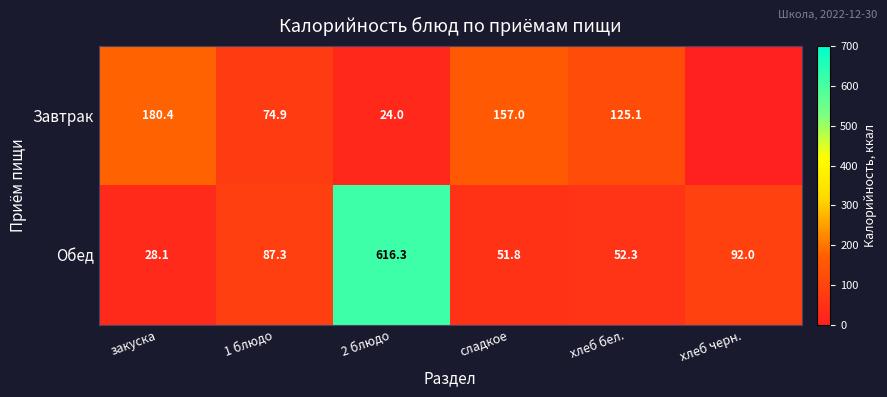

How many distinct data groups are displayed?

2